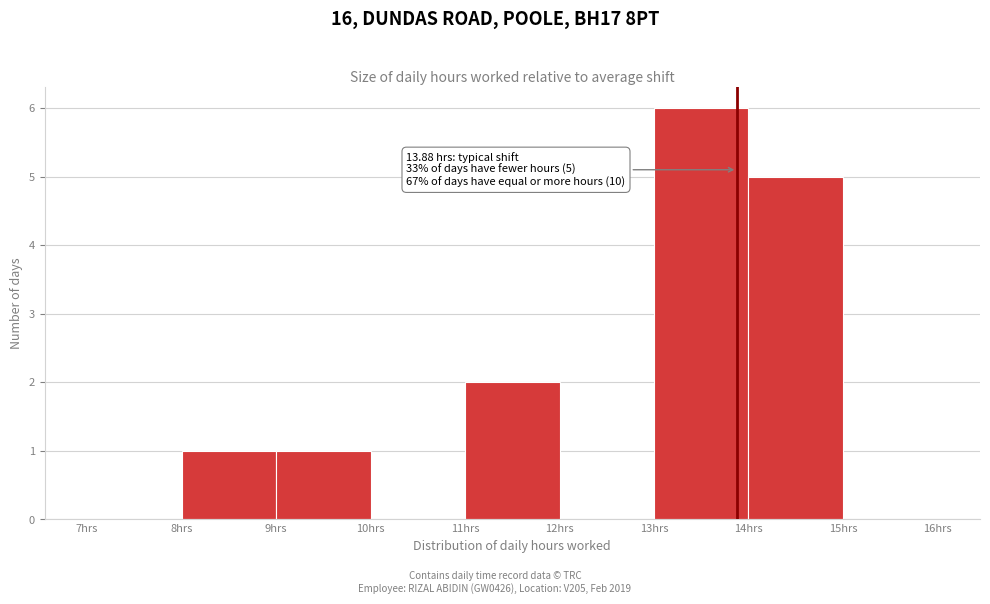

Over which range of the x-axis is the bar tallest?

13 to 14